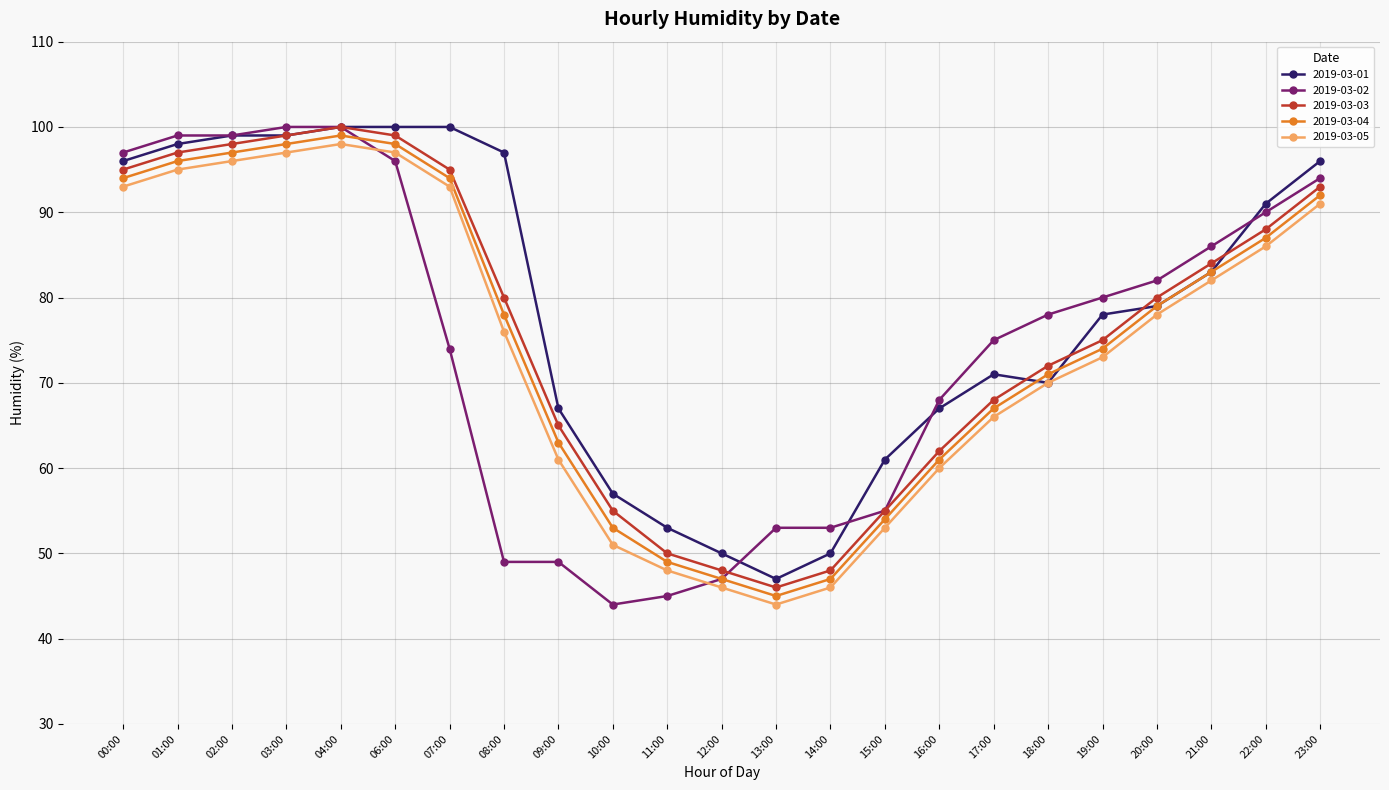

What is the spread (max minus min) of values at 06:00?

4